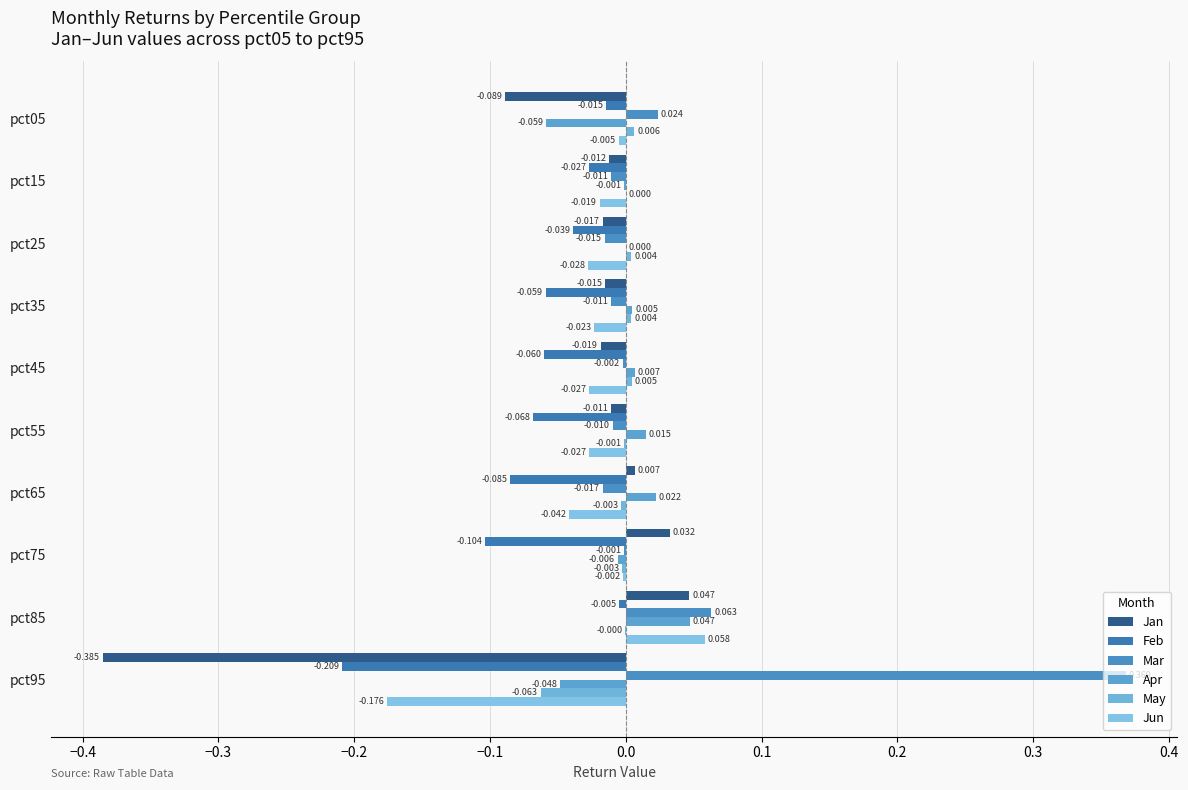

How many series are shown in this chart?

6